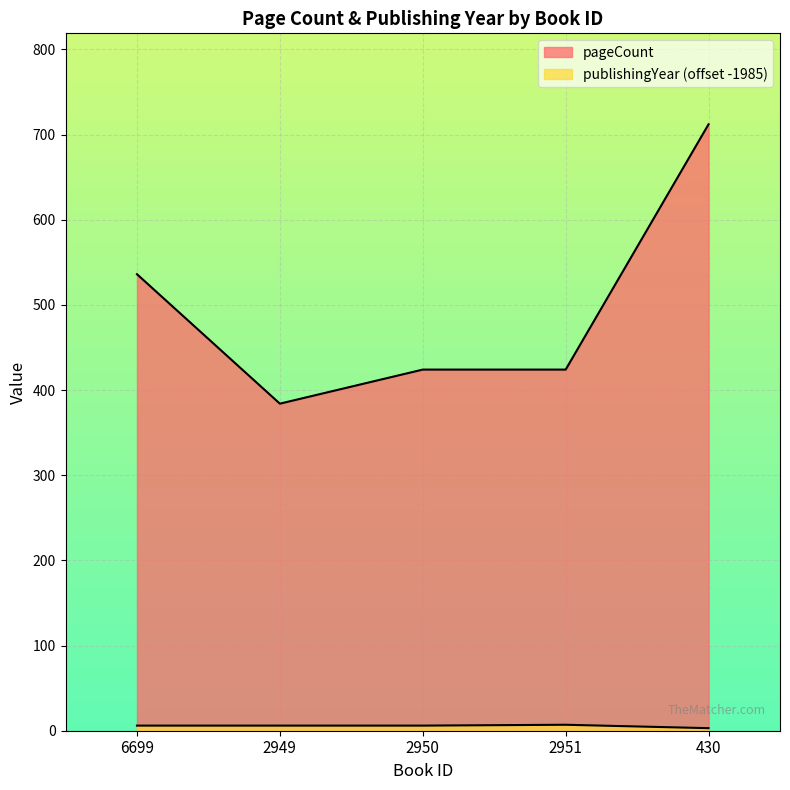

What is the label of the 4th point from the right?

2949